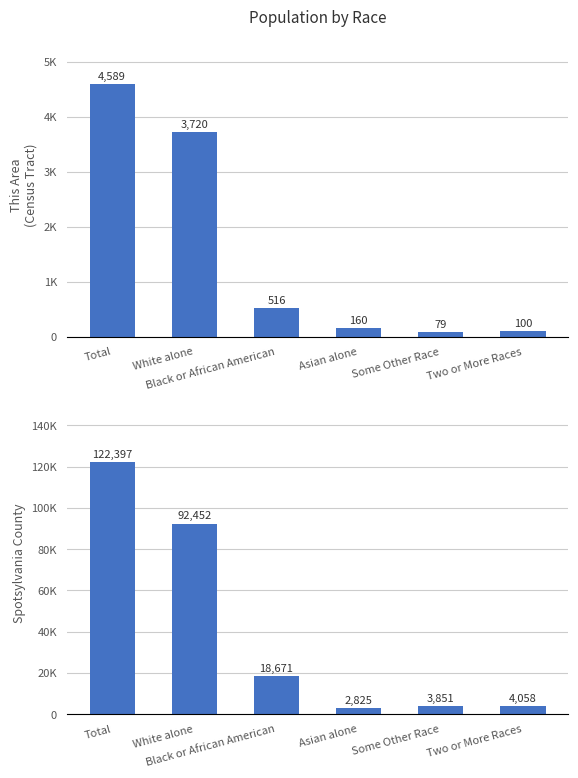

Which series changed the most between White alone and Asian alone?

Spotsylvania County